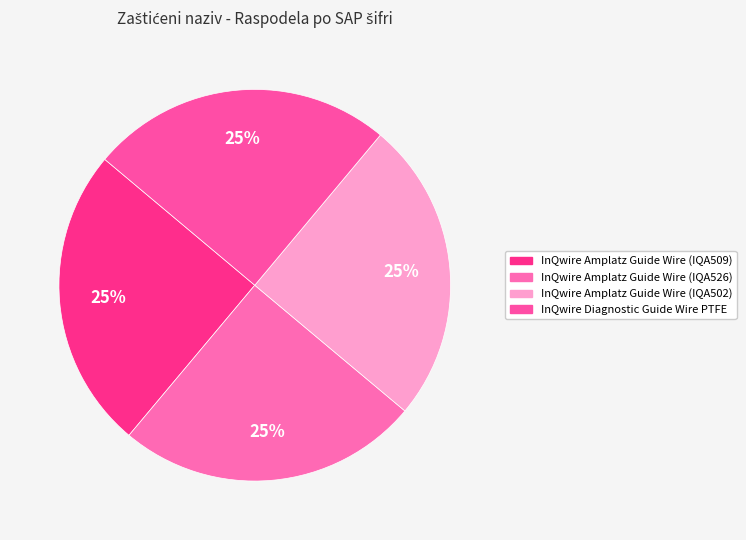

Is there a majority slice in this chart?

No